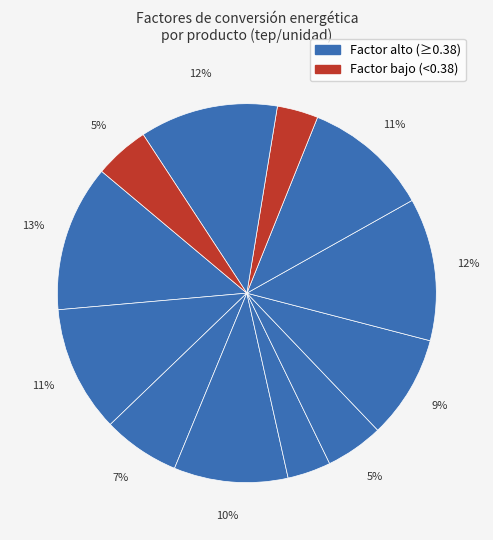

Count the number of slices in the pie.

12